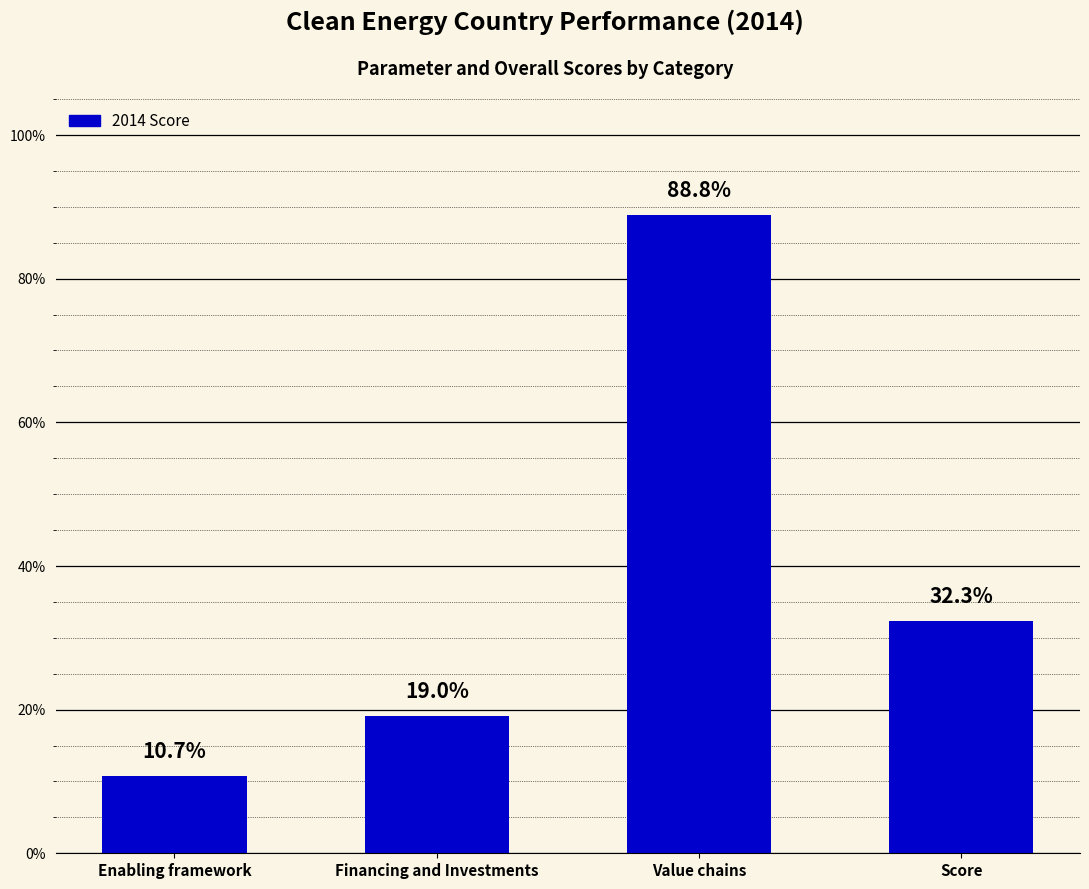

What is the value of the 4th bar from the left?

0.3